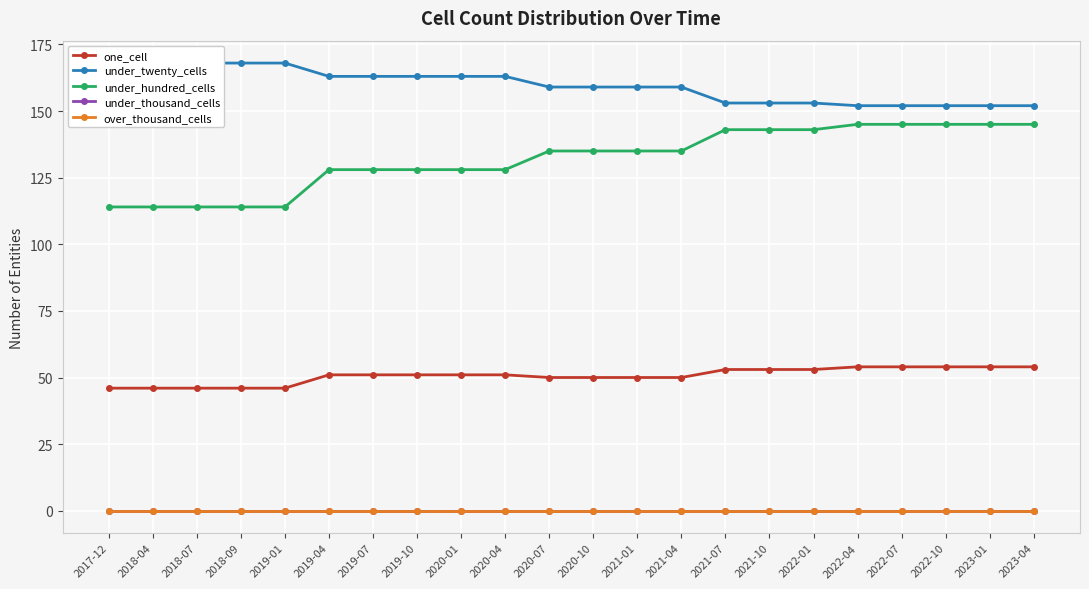

Between 2018-04 and 2019-07, which series saw the biggest shift?

under_hundred_cells